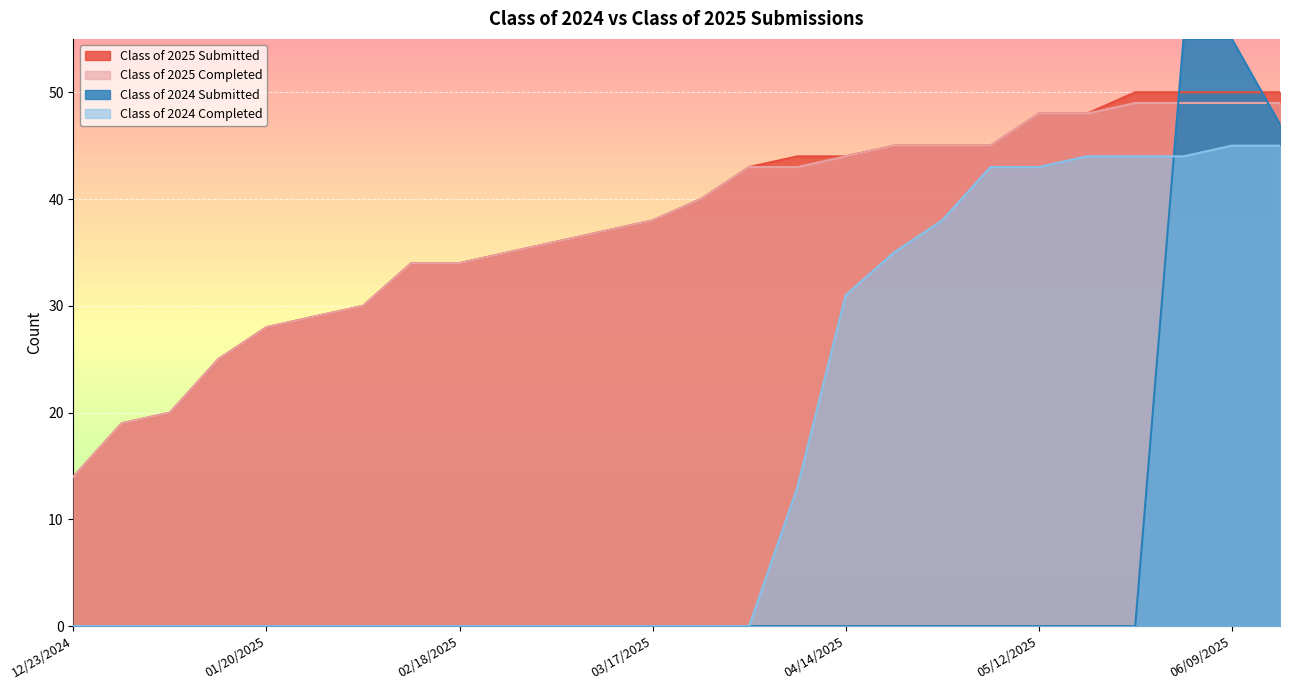

How many times do Class of 2024 Submitted and Class of 2025 Submitted cross each other?

2